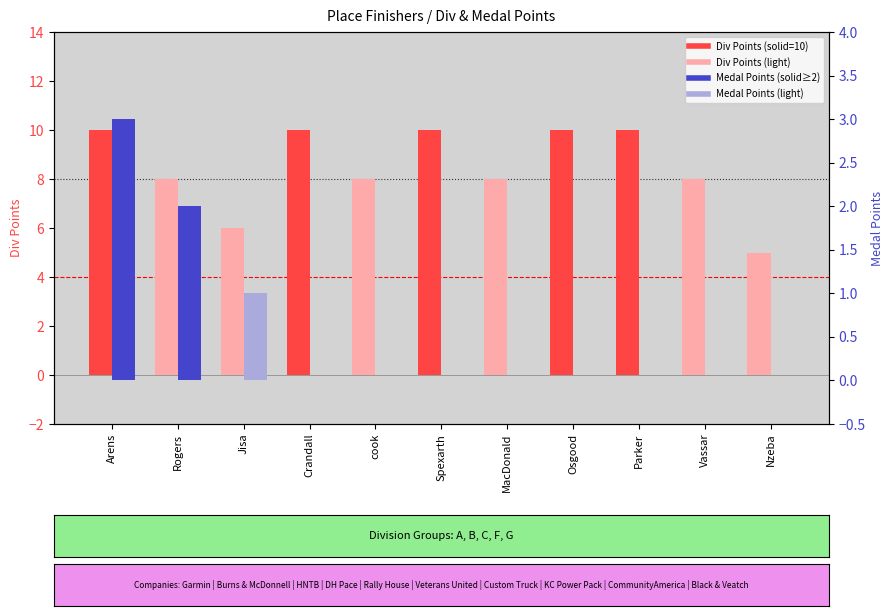

What position from the right is cook?

7